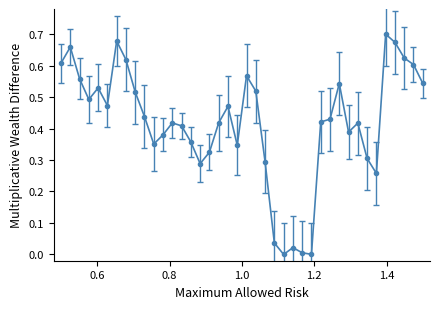

What is the sum of all values?

16.7